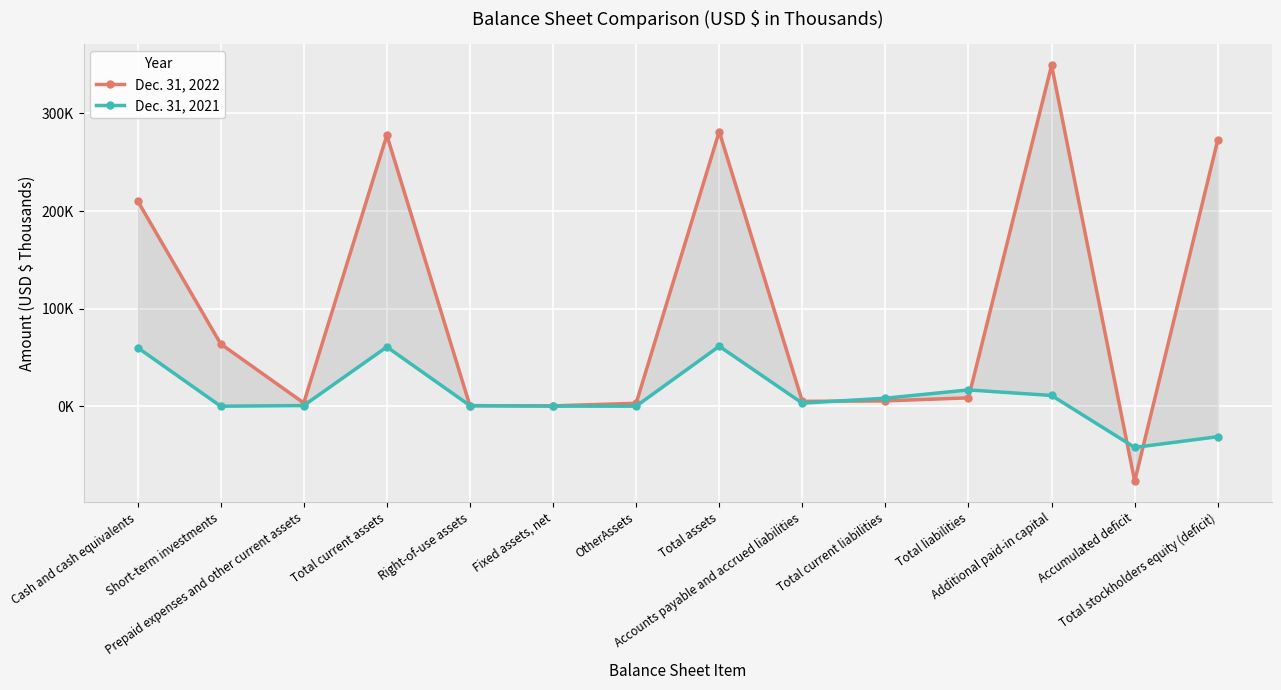

Reading left to right, transcribe all the data shown in this chart.

Dec. 31, 2022: Cash and cash equivalents=210518	Short-term investments=63863	Prepaid expenses and other current assets=3319	Total current assets=277700	Right-of-use assets=445	Fixed assets, net=329	OtherAssets=2961	Total assets=281435	Accounts payable and accrued liabilities=4931	Total current liabilities=5444	Total liabilities=8549	Additional paid-in capital=349408	Accumulated deficit=-76938	Total stockholders equity (deficit)=272886
Dec. 31, 2021: Cash and cash equivalents=60063	Short-term investments=0	Prepaid expenses and other current assets=667	Total current assets=60730	Right-of-use assets=621	Fixed assets, net=72	OtherAssets=23	Total assets=61446	Accounts payable and accrued liabilities=3107	Total current liabilities=8187	Total liabilities=16676	Additional paid-in capital=10984	Accumulated deficit=-42256	Total stockholders equity (deficit)=-31269